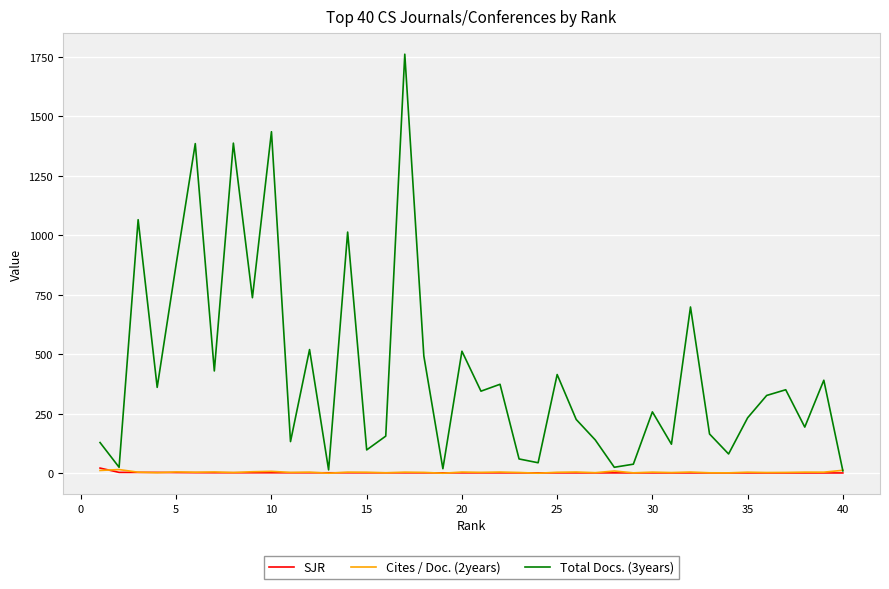

Which series has the largest range (max minus min)?

Total Docs. (3years)